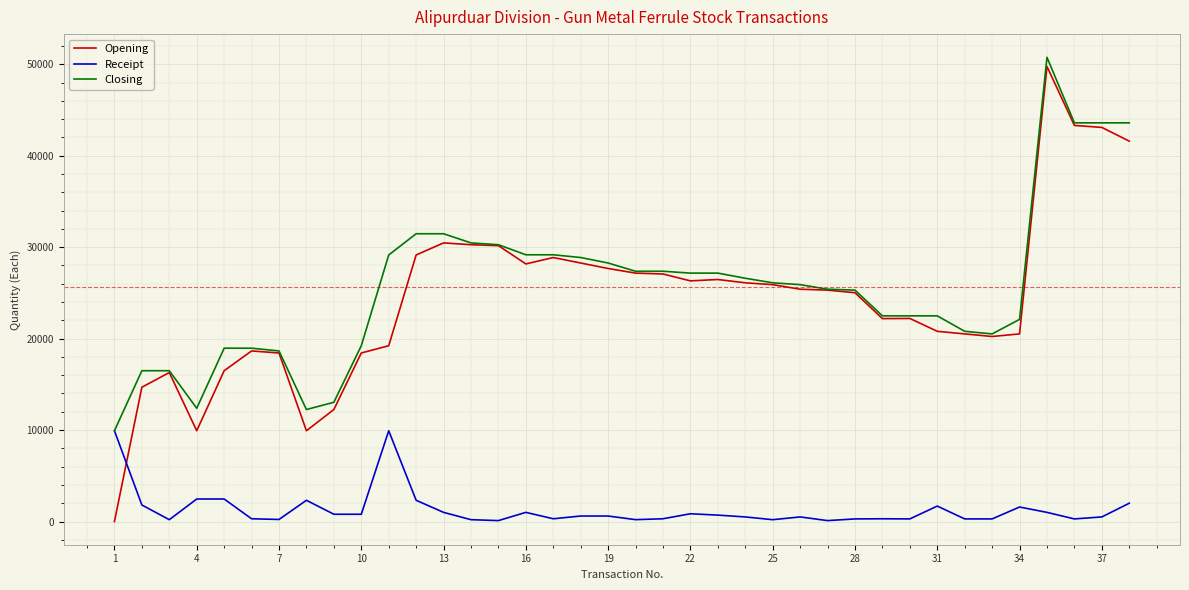

Which series has the widest spread of values?

Opening